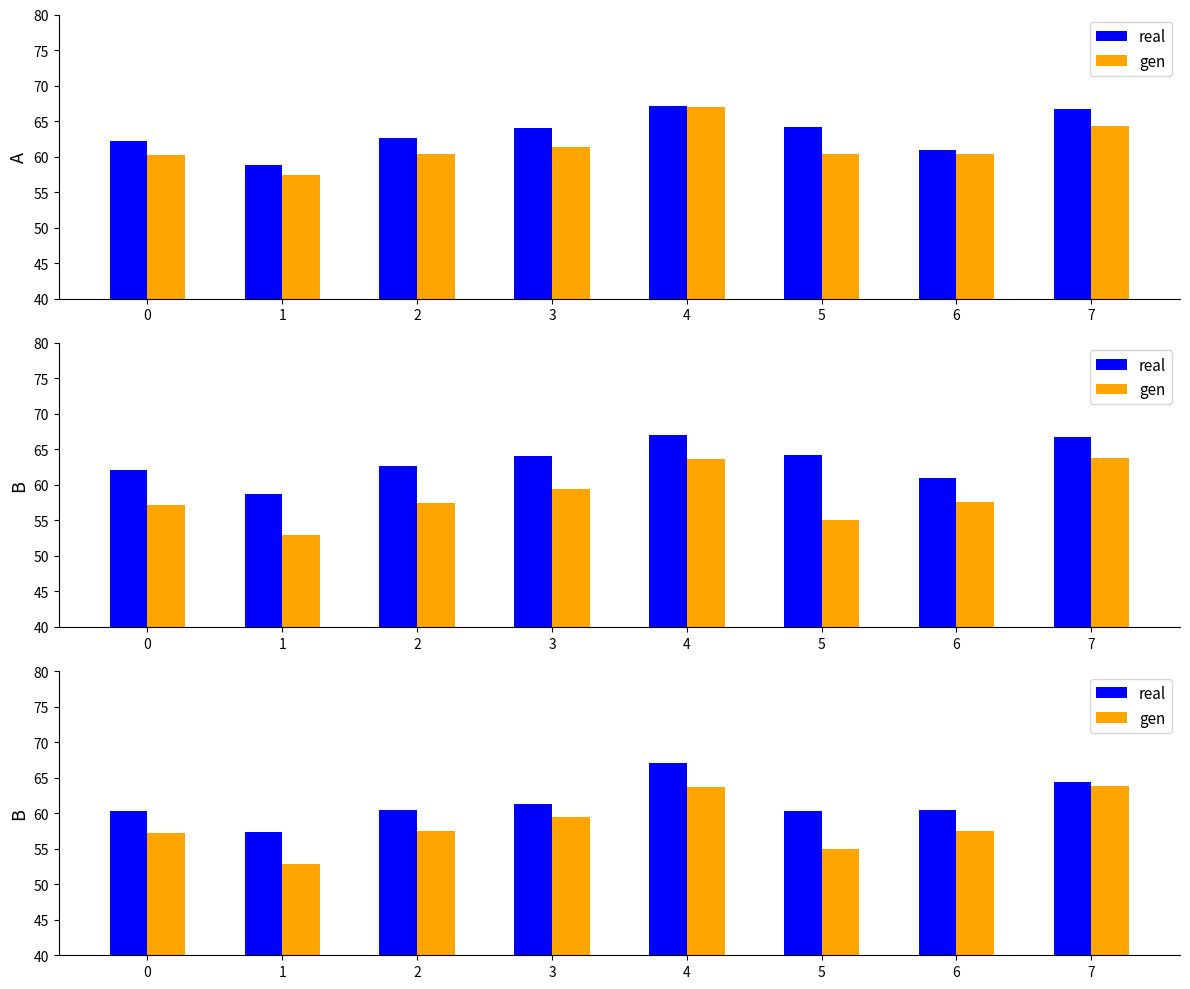

What is the difference between the maximum and second lowest values in the real series?

6.8